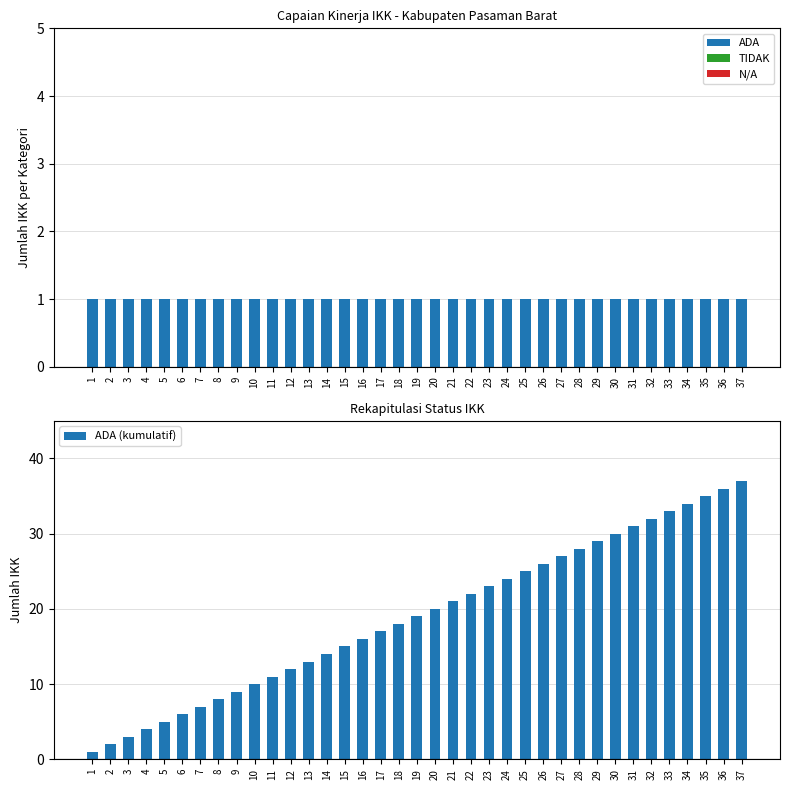

Where is TIDAK nearest to the value 0?

1